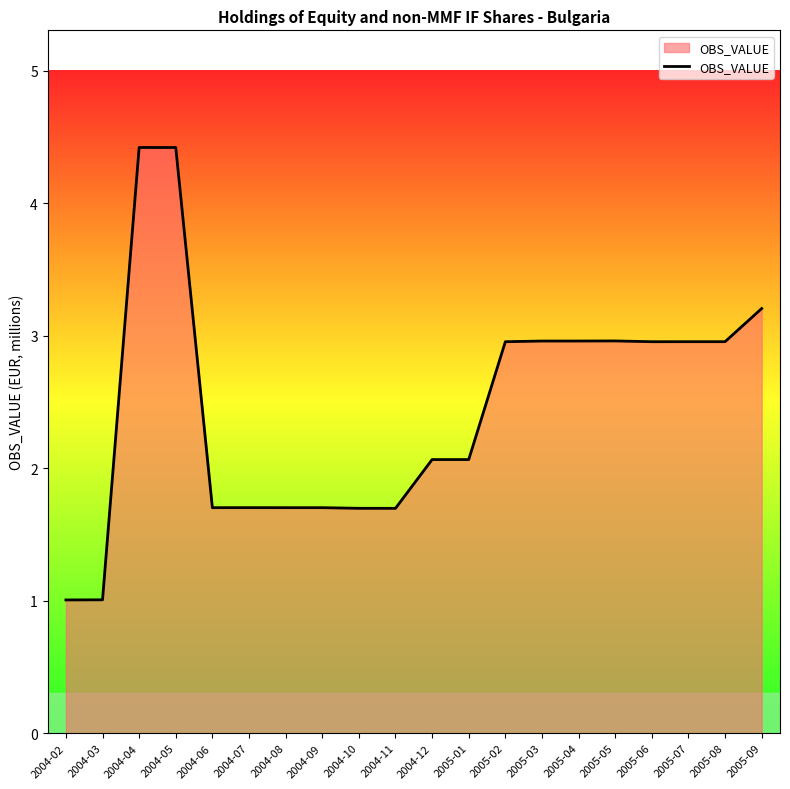

The value at 2005-01 is 3.2. True or false?

False